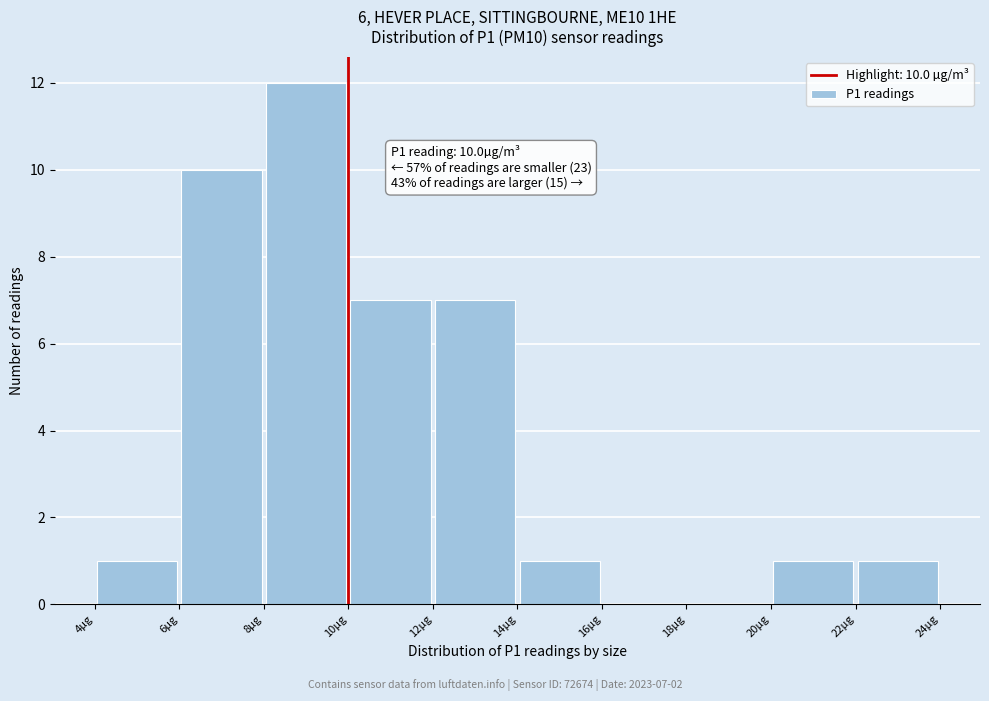

Over which range of the x-axis is the bar tallest?

8 to 10